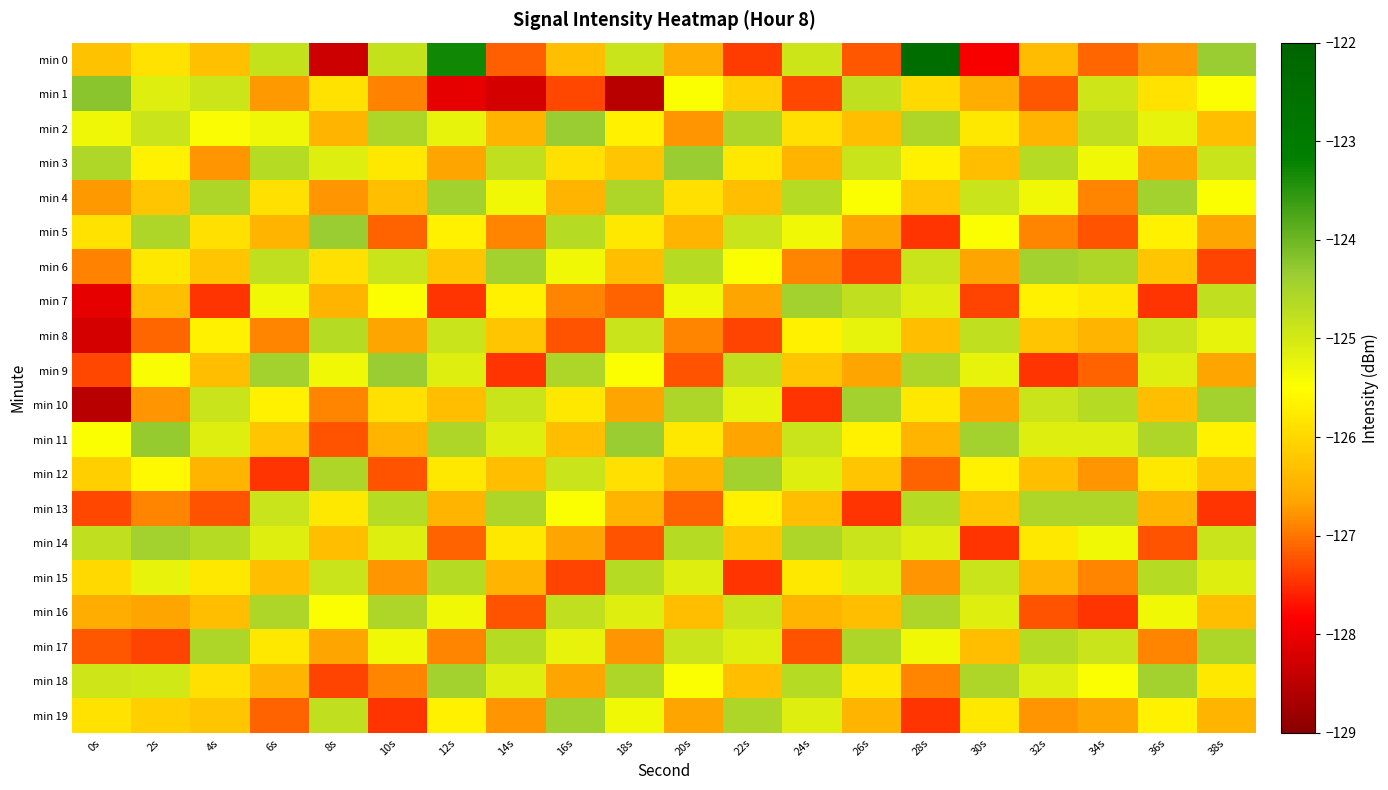

Reading right to left, transcribe all the data shown in this chart.

min 0: 38s=-124.3	36s=-126.7	34s=-127.1	32s=-126.4	30s=-127.9	28s=-122.4	26s=-127.2	24s=-124.9	22s=-127.4	20s=-126.5	18s=-124.9	16s=-126.3	14s=-127.2	12s=-123.3	10s=-124.8	8s=-128.3	6s=-124.8	4s=-126.3	2s=-125.9	0s=-126.3
min 1: 38s=-125.5	36s=-125.9	34s=-124.9	32s=-127.2	30s=-126.5	28s=-126.0	26s=-124.8	24s=-127.3	22s=-126.1	20s=-125.5	18s=-128.5	16s=-127.3	14s=-128.2	12s=-128.1	10s=-126.9	8s=-125.9	6s=-126.7	4s=-124.9	2s=-125.1	0s=-124.2
min 2: 38s=-126.3	36s=-125.2	34s=-124.8	32s=-126.5	30s=-125.8	28s=-124.6	26s=-126.3	24s=-125.9	22s=-124.6	20s=-126.8	18s=-125.7	16s=-124.3	14s=-126.5	12s=-125.2	10s=-124.6	8s=-126.5	6s=-125.3	4s=-125.4	2s=-124.9	0s=-125.3
min 3: 38s=-124.9	36s=-126.7	34s=-125.3	32s=-124.7	30s=-126.3	28s=-125.7	26s=-124.9	24s=-126.5	22s=-125.8	20s=-124.3	18s=-126.2	16s=-125.9	14s=-124.8	12s=-126.7	10s=-125.8	8s=-125.1	6s=-124.7	4s=-126.8	2s=-125.7	0s=-124.6
min 4: 38s=-125.5	36s=-124.5	34s=-126.9	32s=-125.3	30s=-124.9	28s=-126.2	26s=-125.5	24s=-124.7	22s=-126.3	20s=-125.9	18s=-124.6	16s=-126.5	14s=-125.3	12s=-124.5	10s=-126.3	8s=-126.8	6s=-125.9	4s=-124.6	2s=-126.2	0s=-126.7
min 5: 38s=-126.7	36s=-125.7	34s=-127.2	32s=-126.9	30s=-125.5	28s=-127.5	26s=-126.7	24s=-125.3	22s=-124.9	20s=-126.5	18s=-125.8	16s=-124.7	14s=-126.9	12s=-125.7	10s=-127.1	8s=-124.3	6s=-126.5	4s=-125.9	2s=-124.6	0s=-125.9
min 6: 38s=-127.3	36s=-126.2	34s=-124.6	32s=-124.5	30s=-126.7	28s=-124.9	26s=-127.3	24s=-126.9	22s=-125.5	20s=-124.7	18s=-126.3	16s=-125.3	14s=-124.5	12s=-126.2	10s=-124.9	8s=-125.9	6s=-124.8	4s=-126.2	2s=-125.8	0s=-126.9
min 7: 38s=-124.8	36s=-127.5	34s=-125.8	32s=-125.7	30s=-127.3	28s=-125.1	26s=-124.8	24s=-124.5	22s=-126.7	20s=-125.3	18s=-127.1	16s=-126.9	14s=-125.7	12s=-127.5	10s=-125.5	8s=-126.5	6s=-125.3	4s=-127.5	2s=-126.3	0s=-128.1
min 8: 38s=-125.2	36s=-124.9	34s=-126.5	32s=-126.2	30s=-124.8	28s=-126.3	26s=-125.2	24s=-125.7	22s=-127.3	20s=-126.9	18s=-124.9	16s=-127.2	14s=-126.2	12s=-124.9	10s=-126.7	8s=-124.7	6s=-126.9	4s=-125.7	2s=-127.1	0s=-128.2
min 9: 38s=-126.7	36s=-125.1	34s=-127.1	32s=-127.5	30s=-125.2	28s=-124.6	26s=-126.7	24s=-126.2	22s=-124.8	20s=-127.2	18s=-125.5	16s=-124.6	14s=-127.5	12s=-125.1	10s=-124.3	8s=-125.3	6s=-124.5	4s=-126.3	2s=-125.4	0s=-127.3
min 10: 38s=-124.5	36s=-126.3	34s=-124.7	32s=-124.9	30s=-126.7	28s=-125.8	26s=-124.5	24s=-127.5	22s=-125.2	20s=-124.6	18s=-126.7	16s=-125.8	14s=-124.9	12s=-126.3	10s=-125.9	8s=-126.9	6s=-125.7	4s=-124.9	2s=-126.8	0s=-128.5
min 11: 38s=-125.7	36s=-124.6	34s=-125.1	32s=-125.1	30s=-124.5	28s=-126.5	26s=-125.7	24s=-124.9	22s=-126.7	20s=-125.8	18s=-124.3	16s=-126.3	14s=-125.1	12s=-124.6	10s=-126.5	8s=-127.2	6s=-126.2	4s=-125.1	2s=-124.3	0s=-125.5
min 12: 38s=-126.2	36s=-125.8	34s=-126.8	32s=-126.3	30s=-125.7	28s=-127.1	26s=-126.2	24s=-125.1	22s=-124.5	20s=-126.5	18s=-125.9	16s=-124.9	14s=-126.3	12s=-125.8	10s=-127.2	8s=-124.6	6s=-127.5	4s=-126.5	2s=-125.6	0s=-126.1
min 13: 38s=-127.5	36s=-126.5	34s=-124.6	32s=-124.6	30s=-126.2	28s=-124.7	26s=-127.5	24s=-126.3	22s=-125.7	20s=-127.1	18s=-126.5	16s=-125.5	14s=-124.6	12s=-126.5	10s=-124.7	8s=-125.8	6s=-124.9	4s=-127.2	2s=-126.9	0s=-127.3
min 14: 38s=-124.9	36s=-127.2	34s=-125.3	32s=-125.8	30s=-127.5	28s=-125.1	26s=-124.9	24s=-124.6	22s=-126.2	20s=-124.7	18s=-127.2	16s=-126.7	14s=-125.8	12s=-127.1	10s=-125.1	8s=-126.3	6s=-125.1	4s=-124.7	2s=-124.5	0s=-124.8
min 15: 38s=-125.1	36s=-124.7	34s=-126.9	32s=-126.5	30s=-124.9	28s=-126.8	26s=-125.1	24s=-125.8	22s=-127.5	20s=-125.1	18s=-124.7	16s=-127.3	14s=-126.5	12s=-124.7	10s=-126.8	8s=-124.9	6s=-126.3	4s=-125.8	2s=-125.2	0s=-126.0
min 16: 38s=-126.3	36s=-125.3	34s=-127.5	32s=-127.2	30s=-125.1	28s=-124.6	26s=-126.3	24s=-126.5	22s=-124.9	20s=-126.3	18s=-125.1	16s=-124.8	14s=-127.2	12s=-125.3	10s=-124.6	8s=-125.5	6s=-124.6	4s=-126.3	2s=-126.7	0s=-126.5
min 17: 38s=-124.6	36s=-126.9	34s=-124.9	32s=-124.7	30s=-126.3	28s=-125.3	26s=-124.6	24s=-127.2	22s=-125.1	20s=-124.9	18s=-126.8	16s=-125.2	14s=-124.7	12s=-126.9	10s=-125.3	8s=-126.7	6s=-125.8	4s=-124.6	2s=-127.3	0s=-127.2
min 18: 38s=-125.8	36s=-124.5	34s=-125.5	32s=-125.1	30s=-124.6	28s=-126.9	26s=-125.8	24s=-124.7	22s=-126.3	20s=-125.5	18s=-124.6	16s=-126.7	14s=-125.1	12s=-124.5	10s=-126.9	8s=-127.3	6s=-126.5	4s=-125.9	2s=-125.0	0s=-124.9
min 19: 38s=-126.5	36s=-125.7	34s=-126.7	32s=-126.8	30s=-125.8	28s=-127.5	26s=-126.5	24s=-125.1	22s=-124.6	20s=-126.7	18s=-125.3	16s=-124.5	14s=-126.8	12s=-125.7	10s=-127.5	8s=-124.8	6s=-127.1	4s=-126.2	2s=-126.1	0s=-125.9